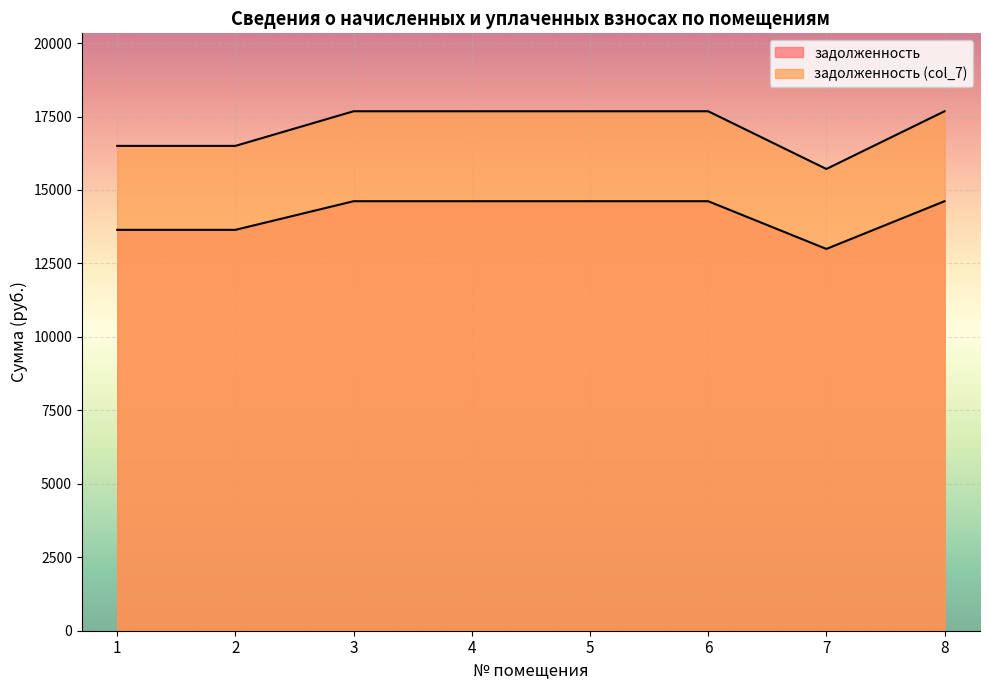

What is the value of the задолженность point at the 3rd from the left?

14617.8